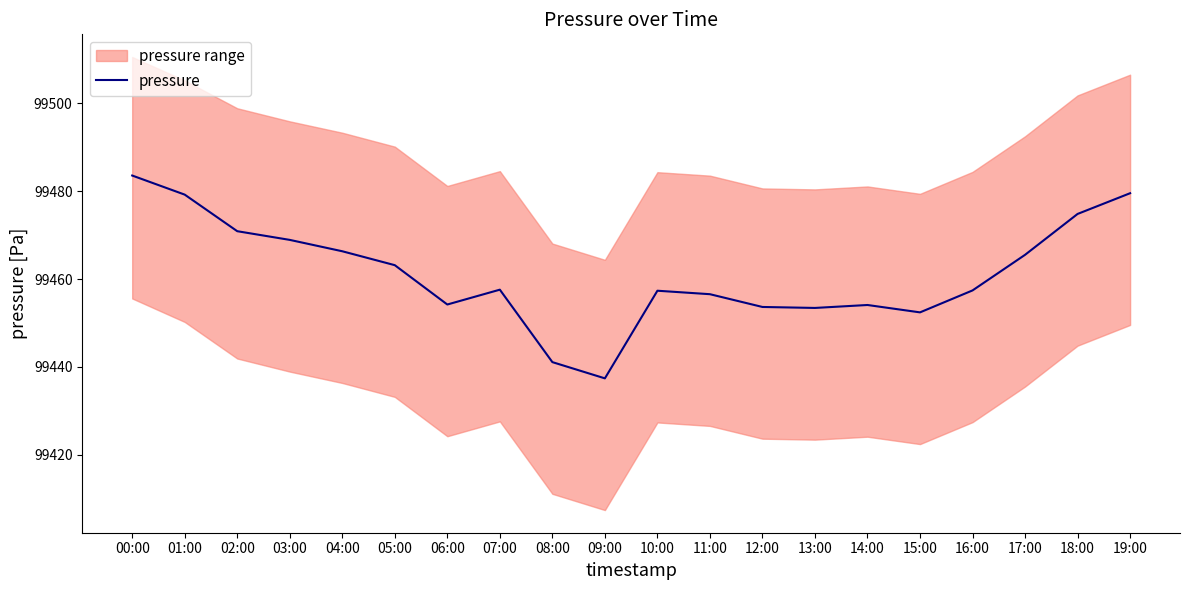

What is the difference between the maximum and second lowest values?

42.5